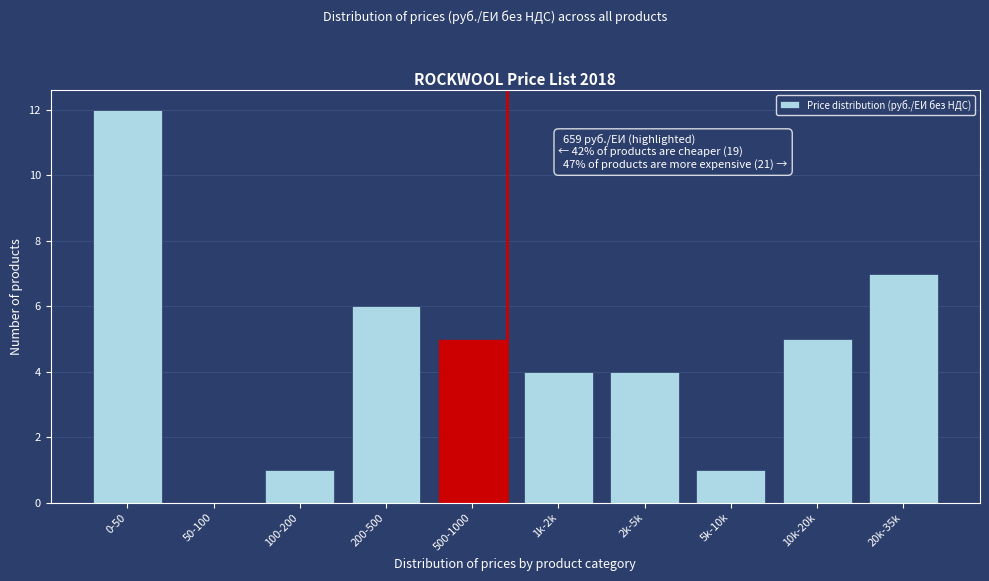

Reading left to right, transcribe all the data shown in this chart.

0-50=12	50-100=0	100-200=1	200-500=6	500-1000=5	1k-2k=4	2k-5k=4	5k-10k=1	10k-20k=5	20k-35k=7